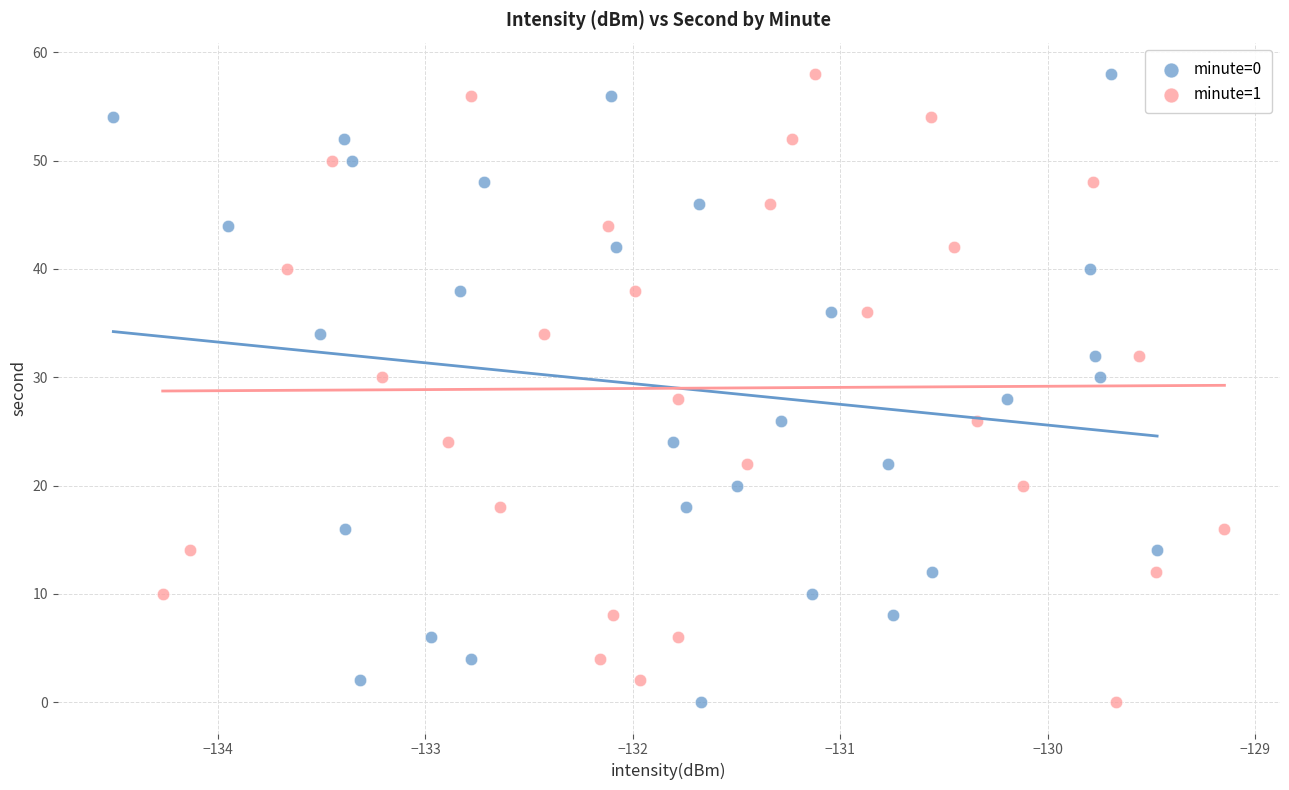

What are all the series names shown in the legend?

minute=0, minute=1